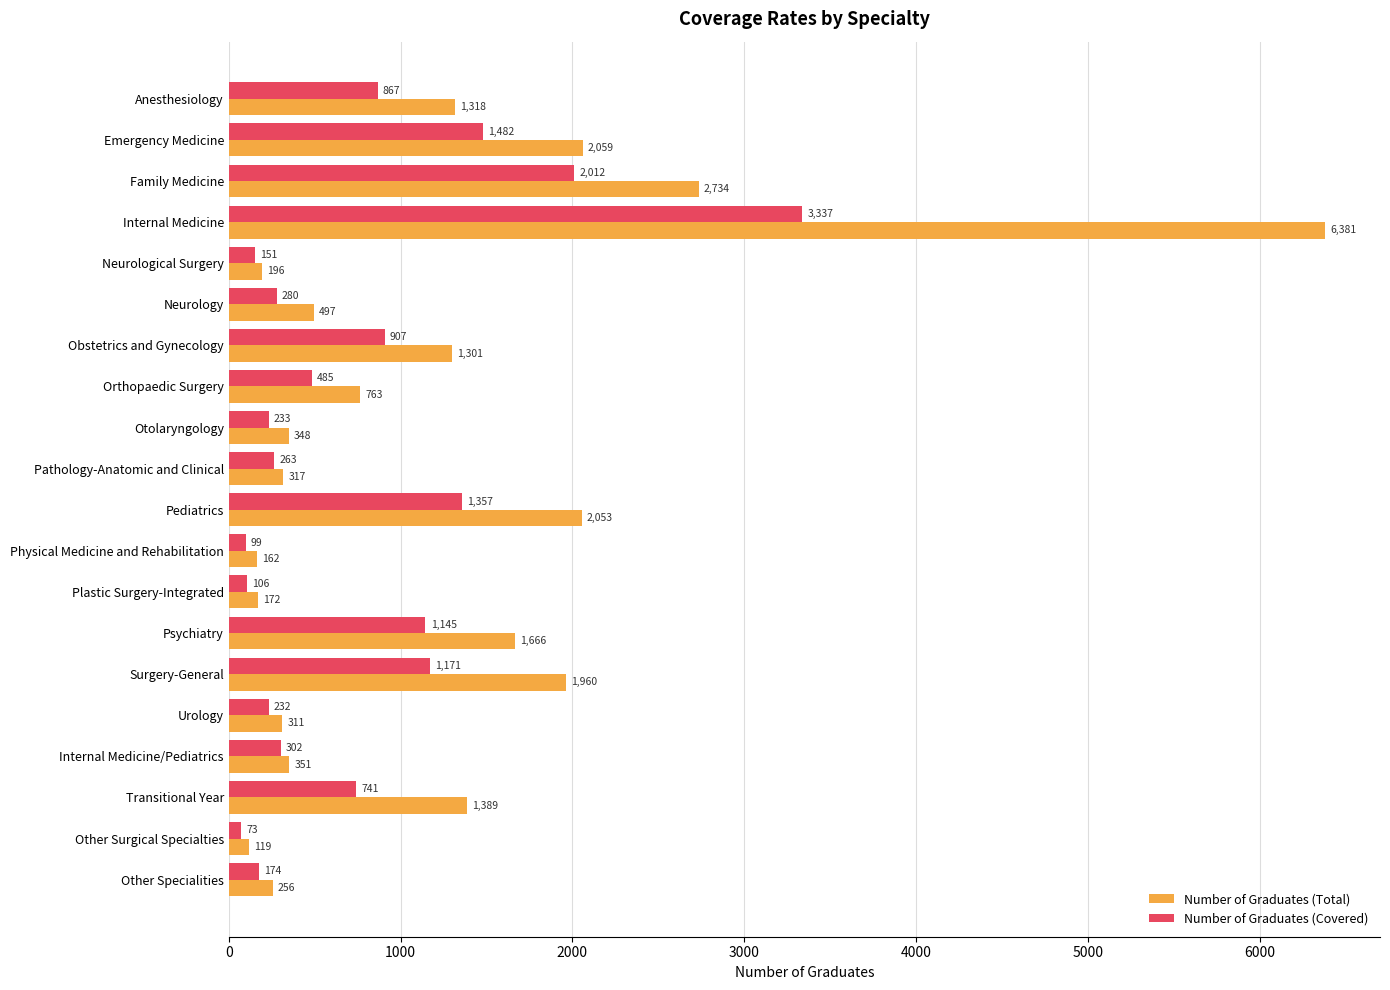

Which series has the widest spread of values?

Number of Graduates (Total)